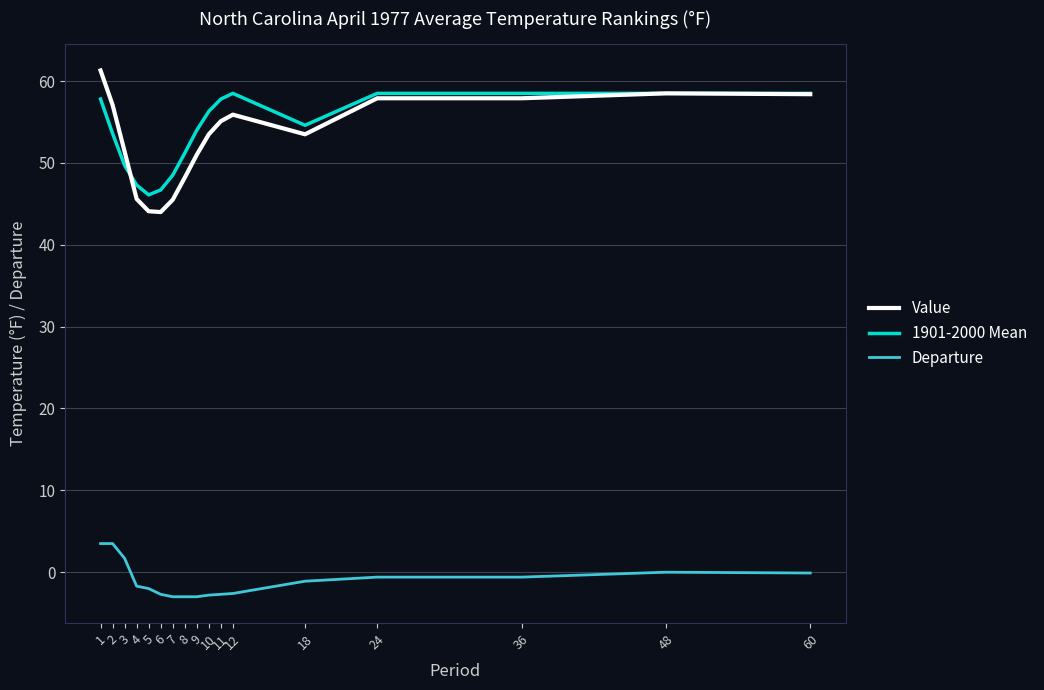

Which series changed the most between 9 and 60?

Value